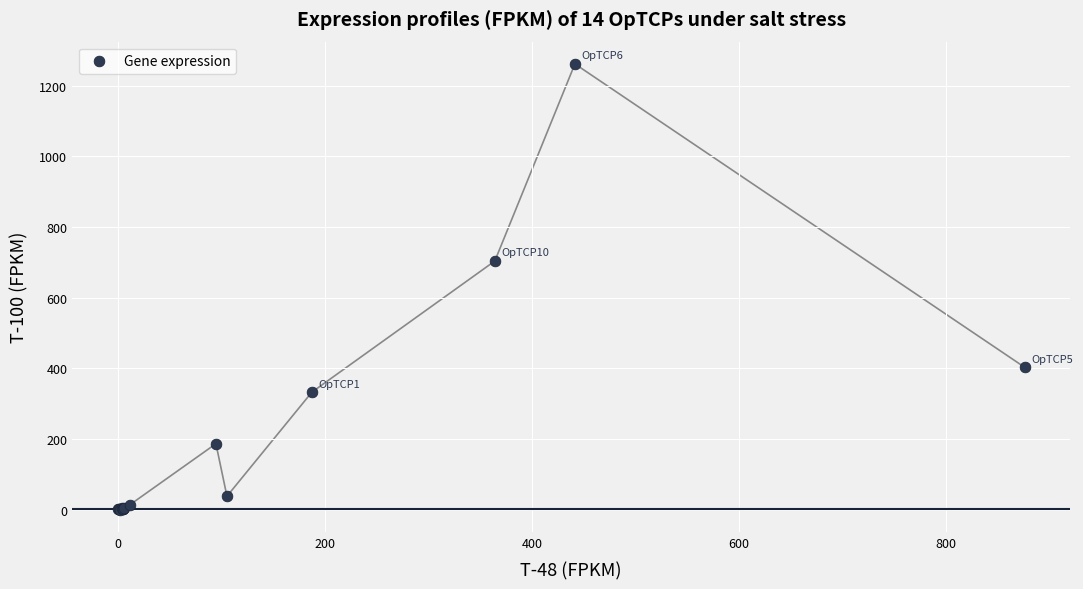

What Y value in the scatter plot is closest to 631?

704.0